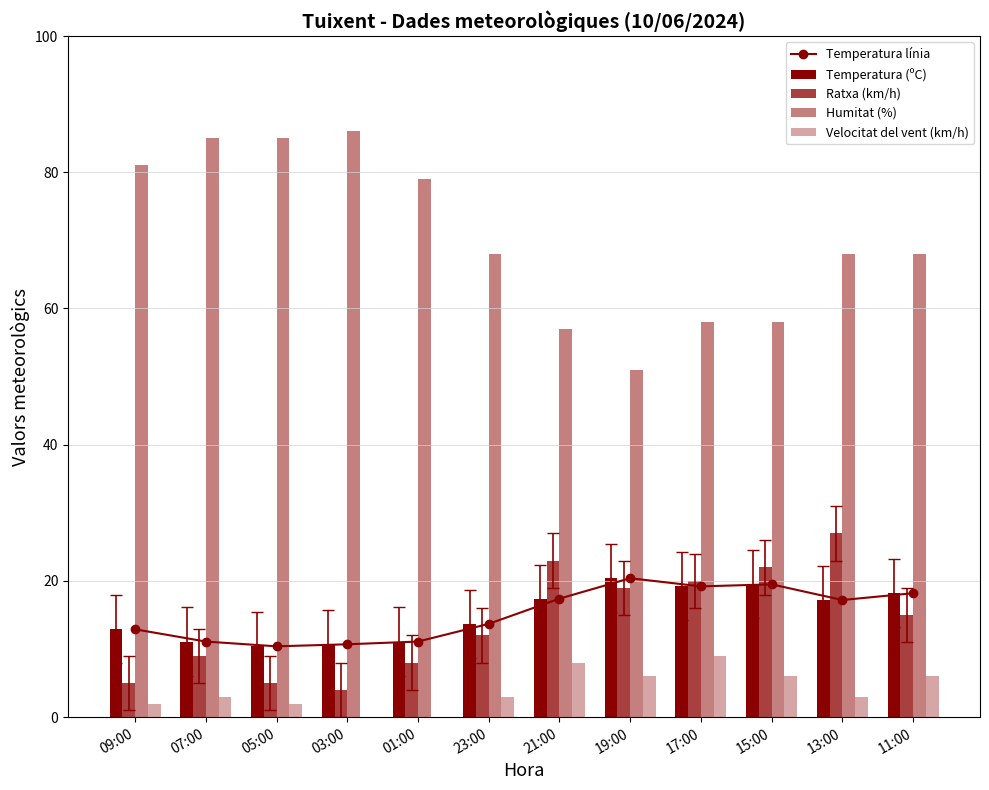

Which category has the lowest value in the Ratxa (km/h) series?

03:00